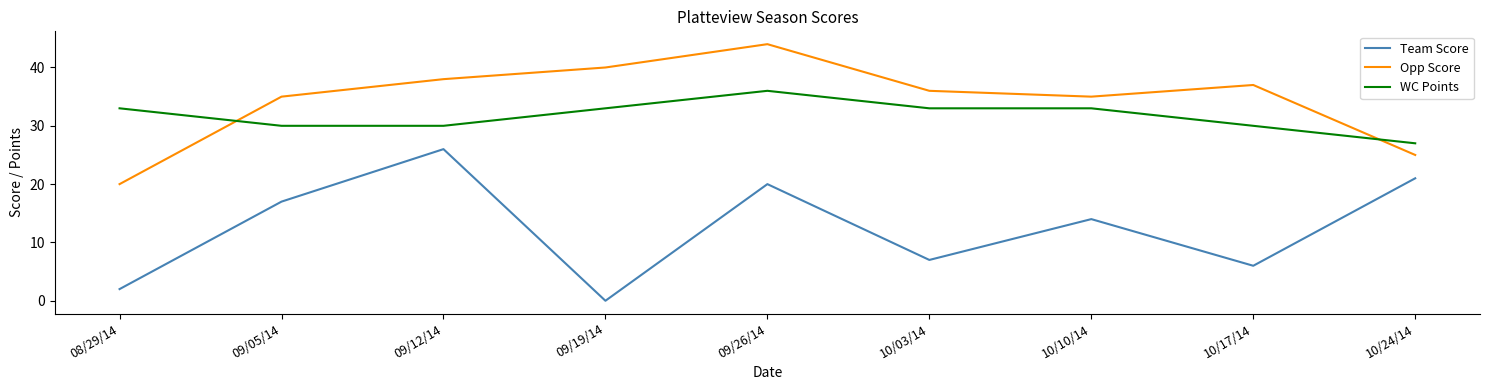

What is the highest value of the WC Points series?

36